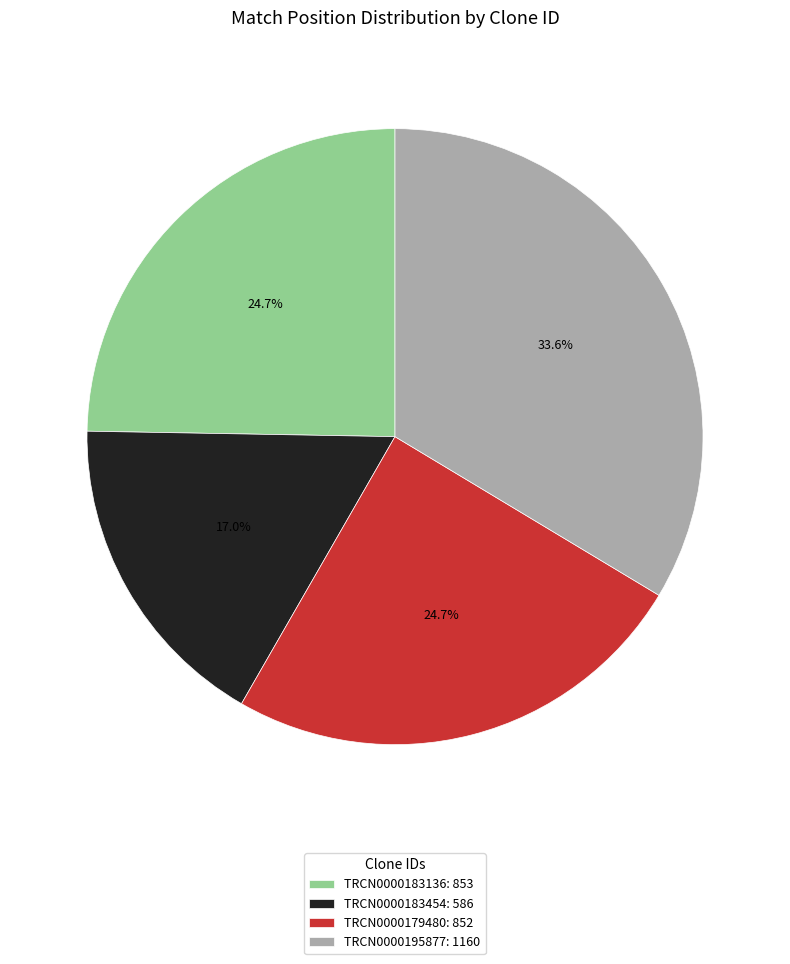

Which category has the smallest portion of the pie?

TRCN0000183454